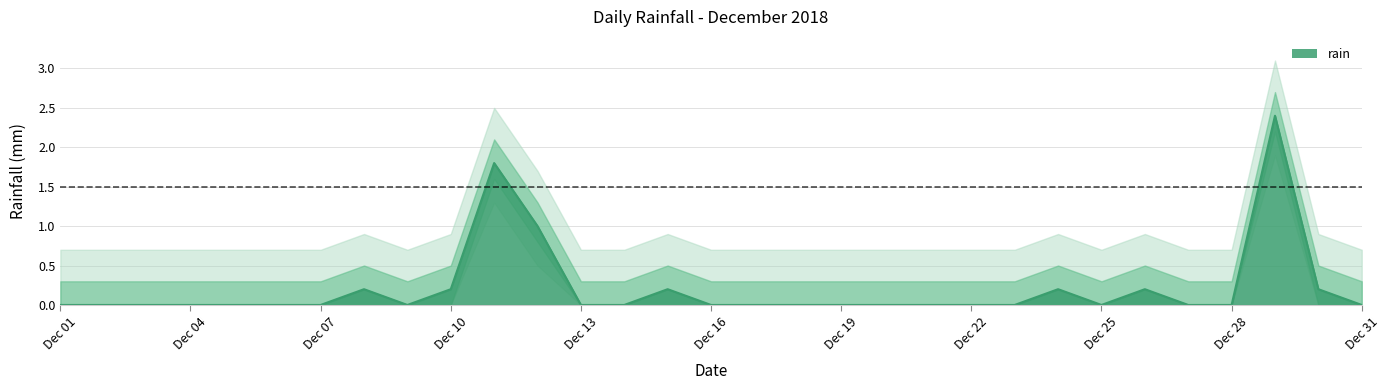

Which has a higher value, 2018-12-23 or 2018-12-04?

2018-12-23